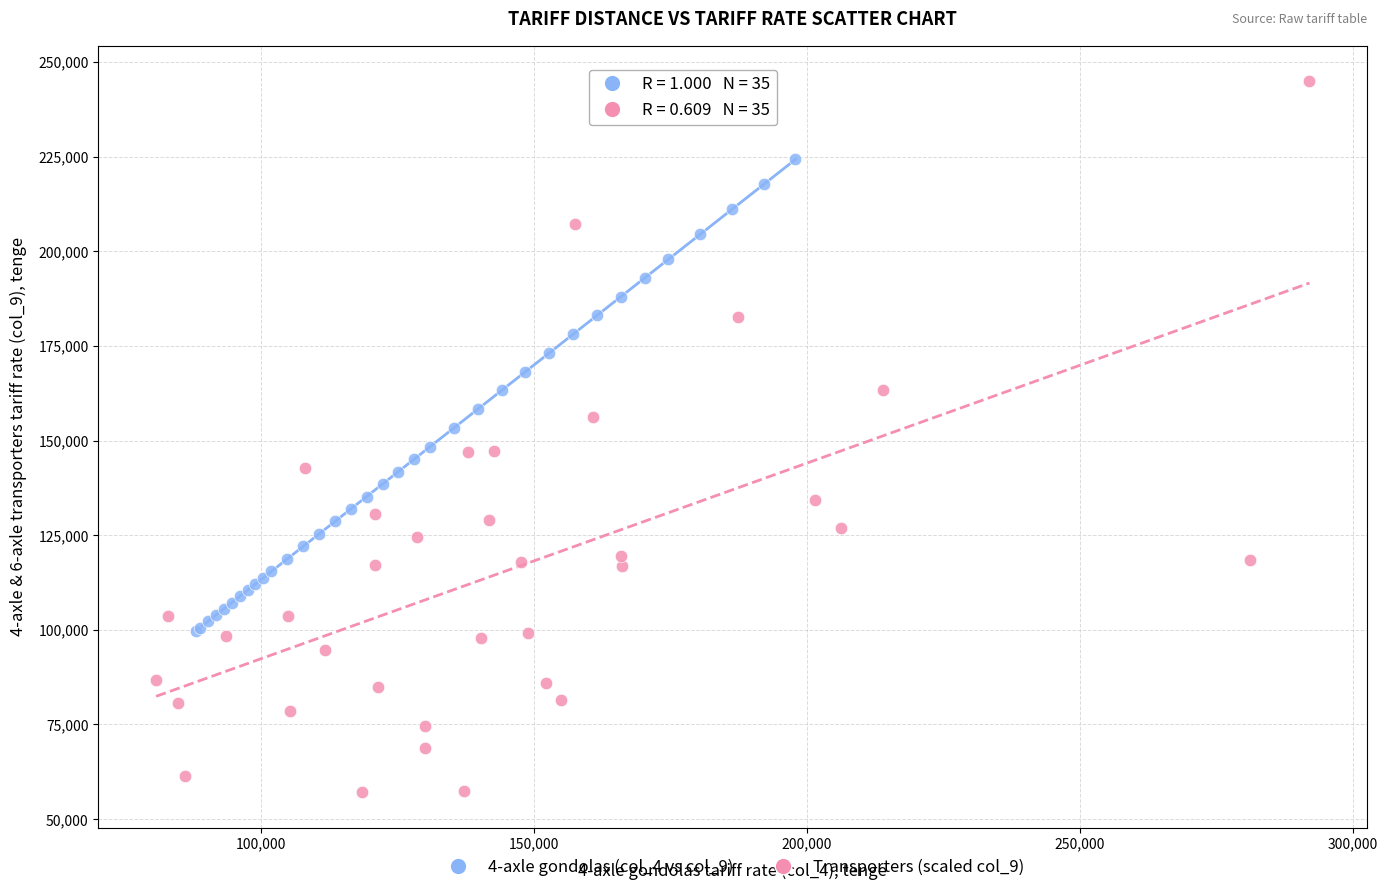

Which series has the largest Y range (max minus min)?

Transporters (scaled col_9)